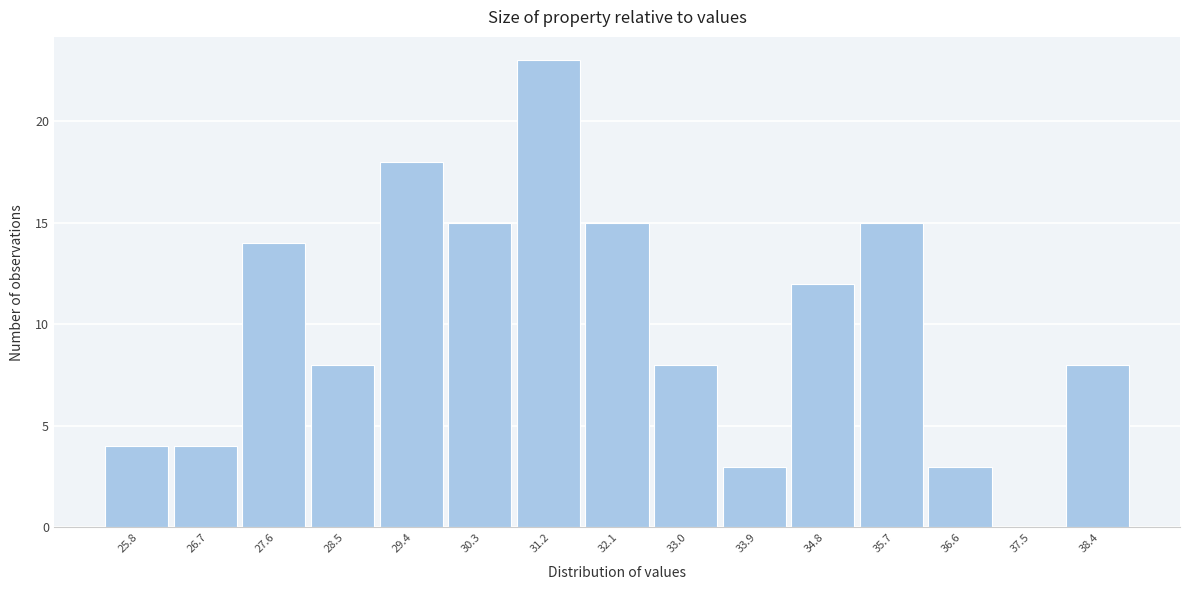

Reading left to right, extract all data points from this chart.

25.8=4	26.7=4	27.6=14	28.5=8	29.4=18	30.3=15	31.2=23	32.1=15	33.0=8	33.9=3	34.8=12	35.7=15	36.6=3	37.5=0	38.4=8